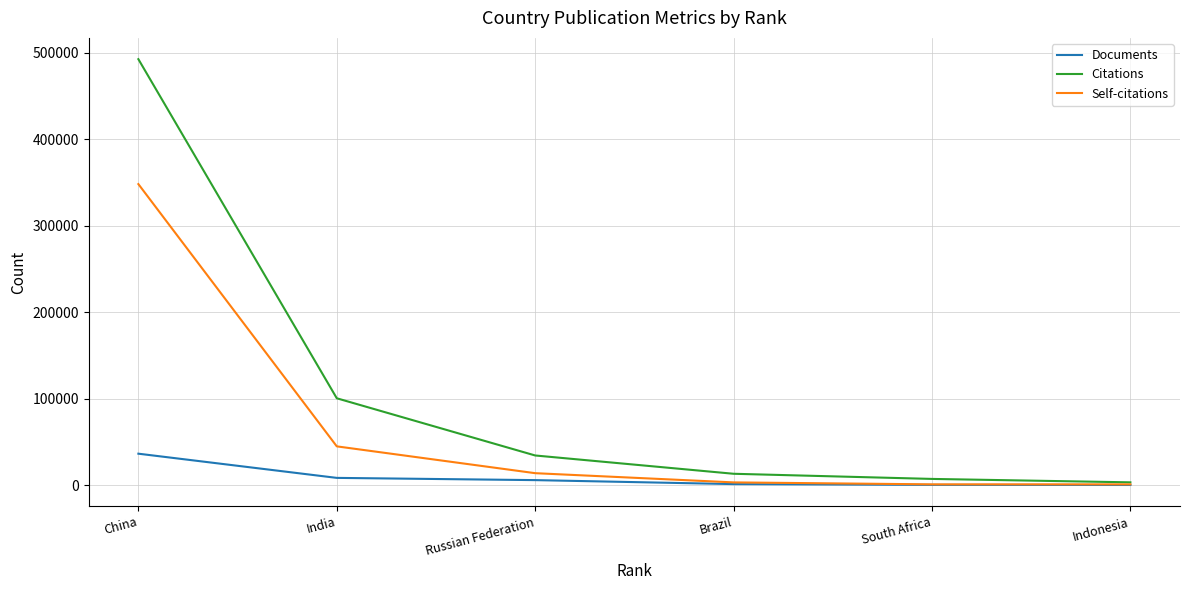

What is the sum of all Citations values?

651198